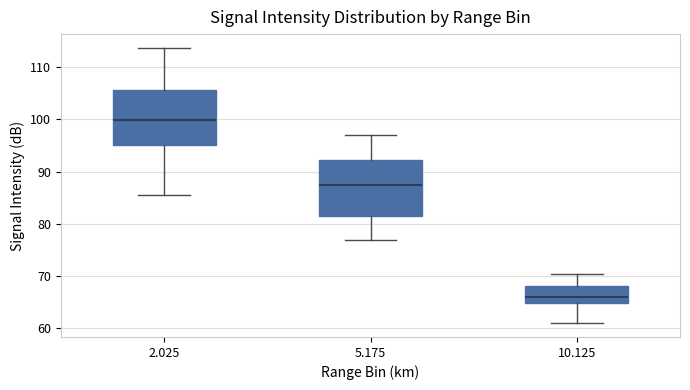

Which box's median line is the lowest?

10.125